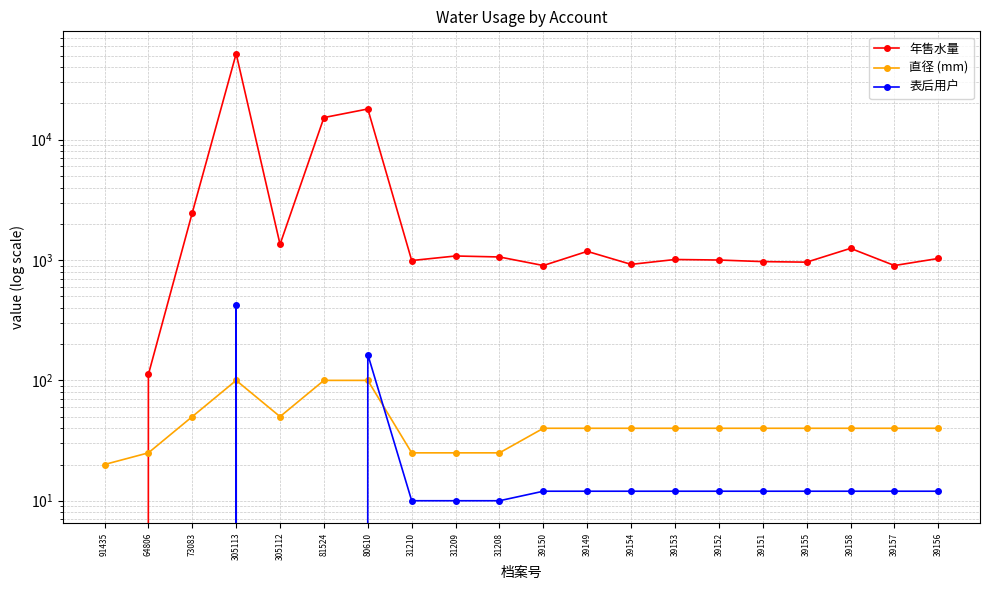

What position from the right is 80610?

14